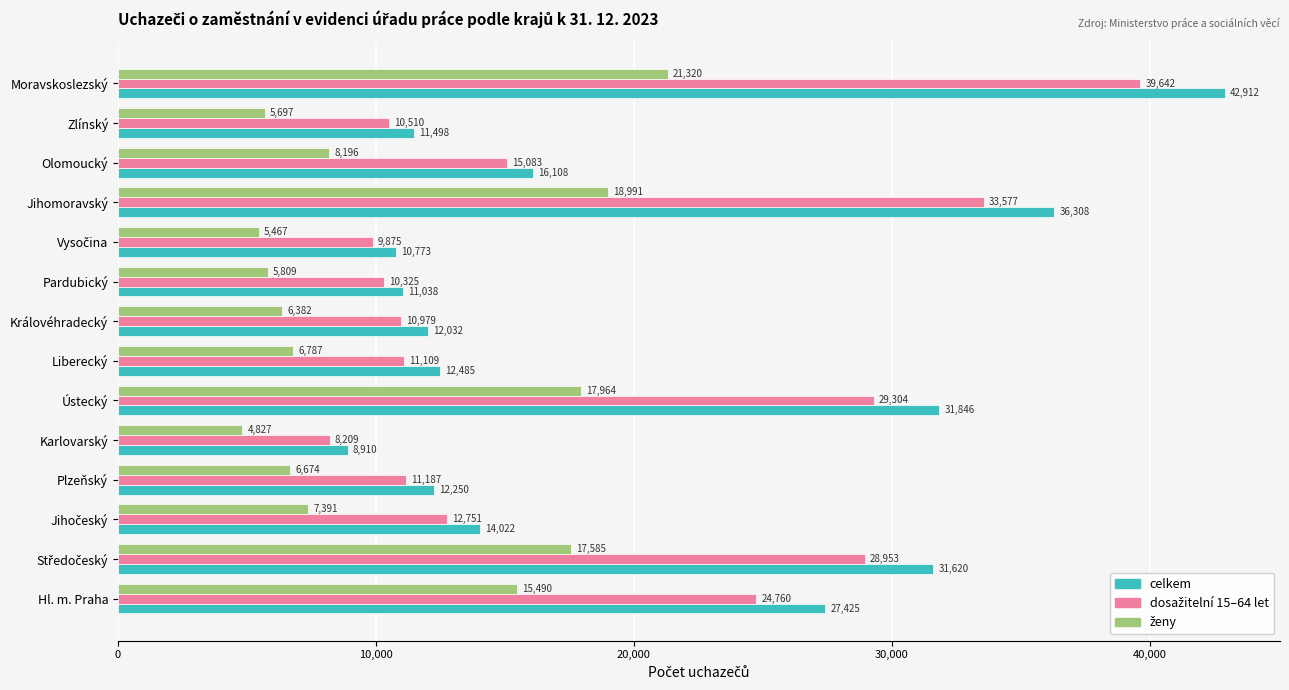

What is the sum of all celkem values?

279227